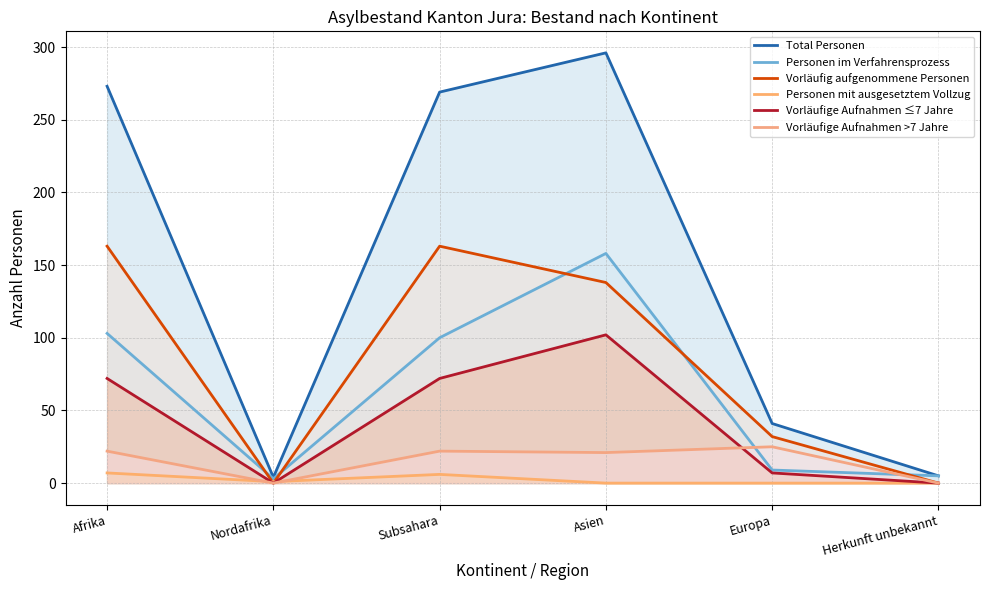

Is the value of Total Personen at Subsahara greater than the value of Personen mit ausgesetztem Vollzug at Herkunft unbekannt?

Yes